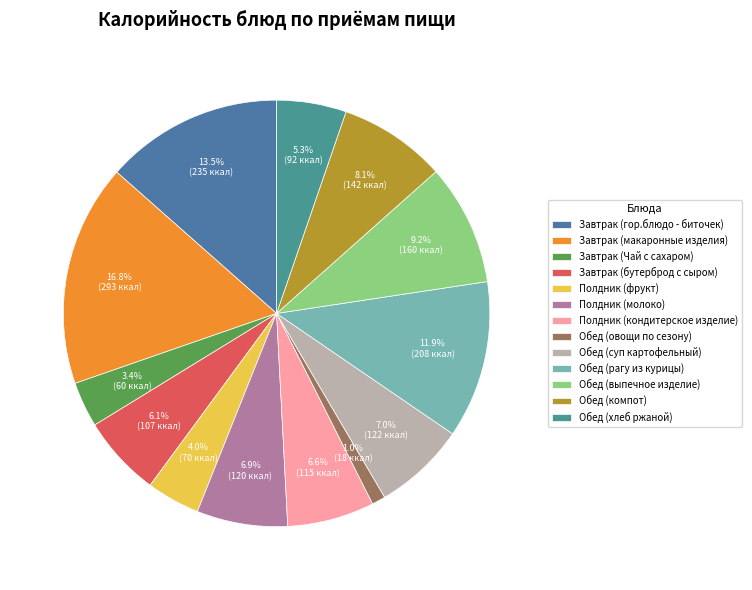

What is the change in value from Полдник (фрукт) to Обед (хлеб ржаной)?

+21.5